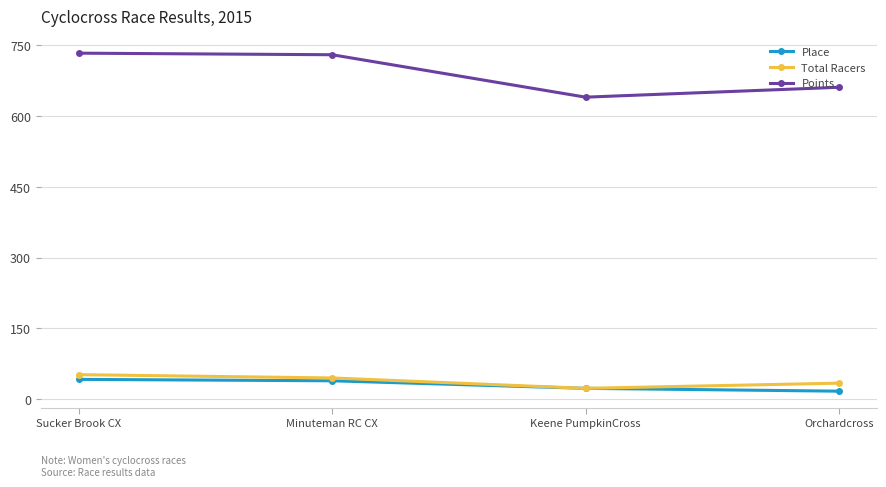

What is the label of the 1st point from the right?

Orchardcross